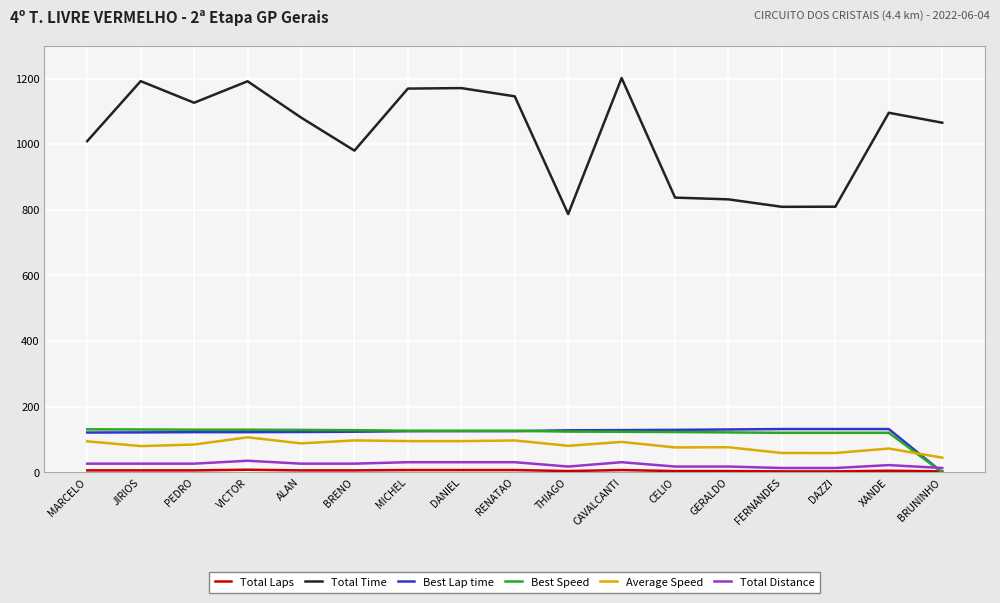

Which series changed the most between THIAGO and CELIO?

Total Time